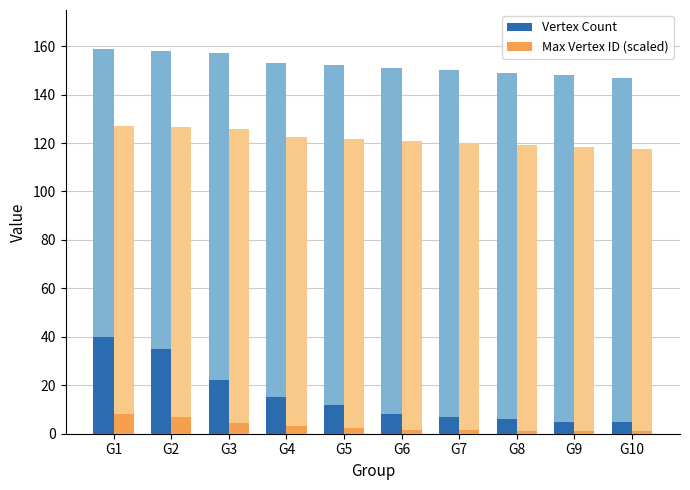

Reading left to right, transcribe all the data shown in this chart.

Vertex Count: 40.0	35.0	22.0	15.0	12.0	8.0	7.0	6.0	5.0	5.0
Max Vertex ID (scaled): 8.0	7.0	4.4	3.0	2.4	1.6	1.4	1.2	1.0	1.0